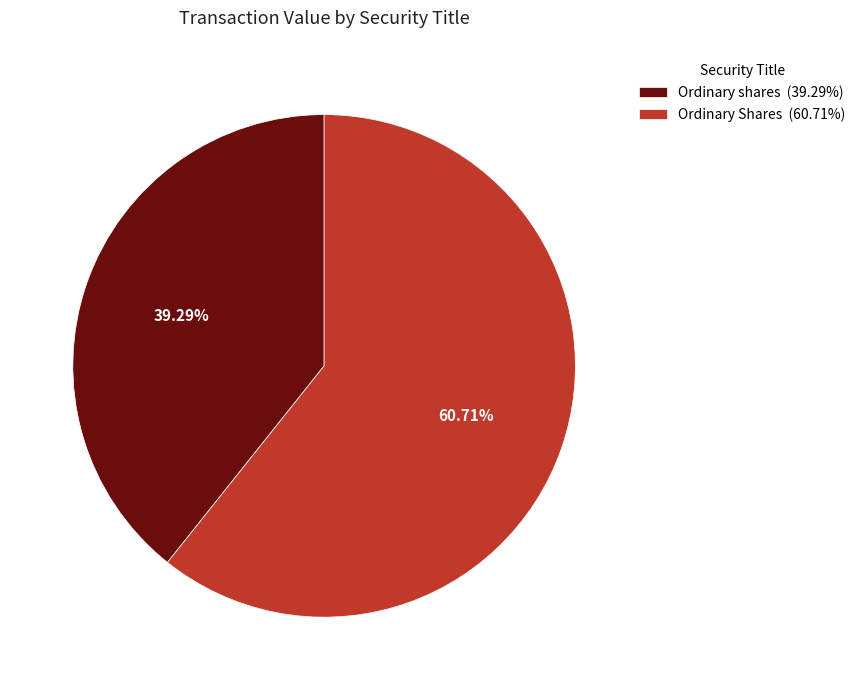

To the nearest percent, what is the average slice percentage?

50%